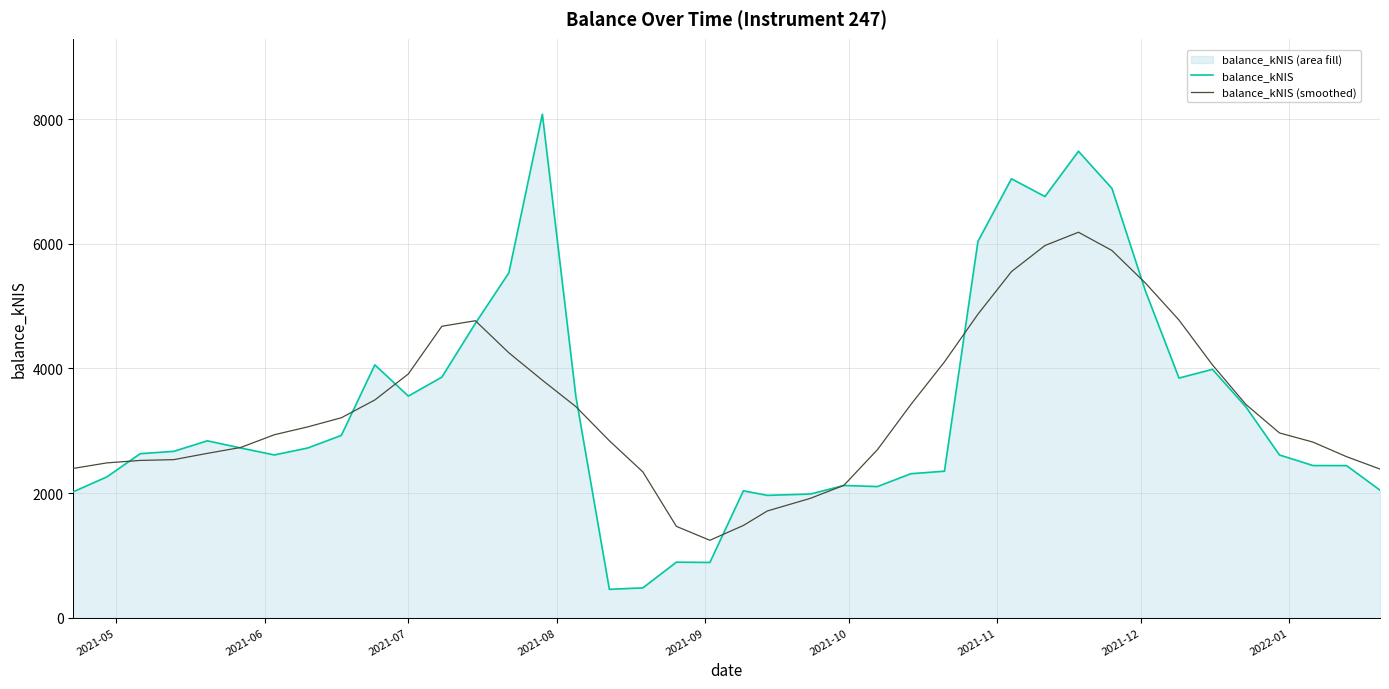

What is the minimum value for balance_kNIS (smoothed)?

1241.0